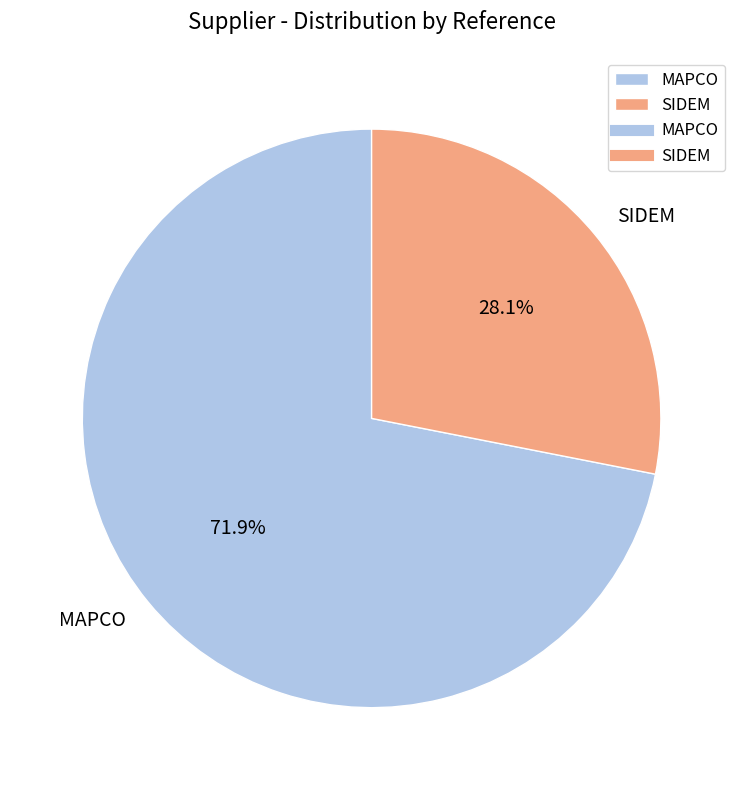

To the nearest percent, what is the combined percentage of MAPCO and SIDEM?

100%